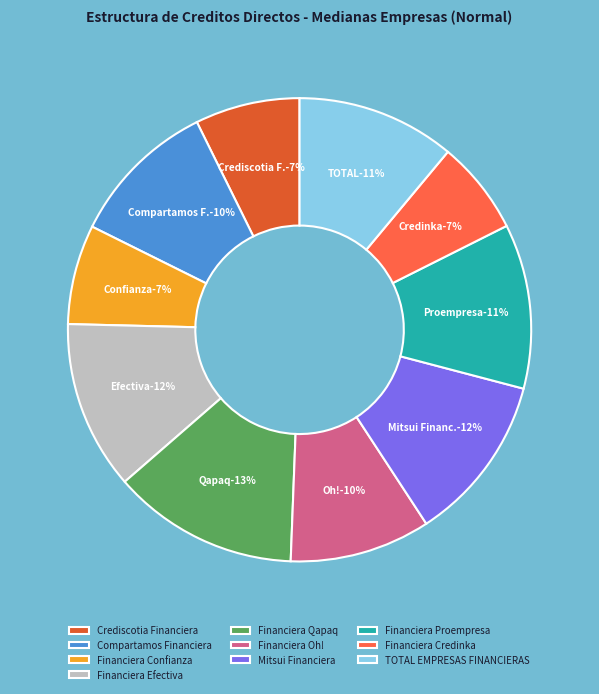

How many slices are in this pie chart?

10